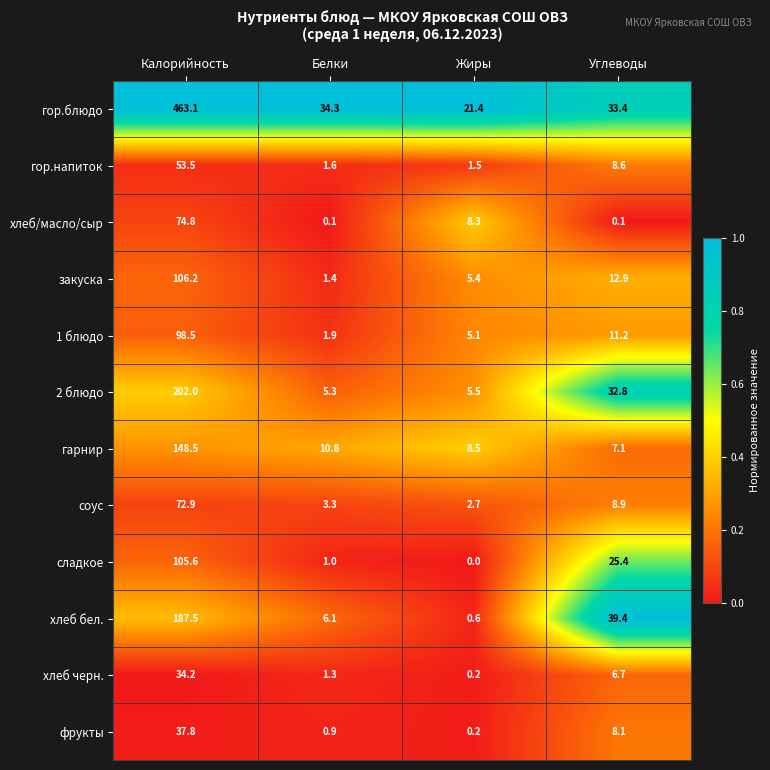

Which series changed the most between Жиры and Углеводы?

хлеб бел.